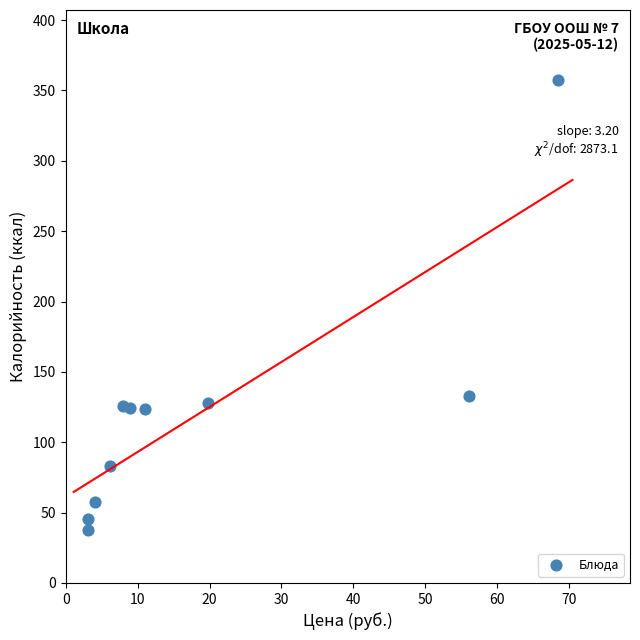

What is the average Y value?

121.5